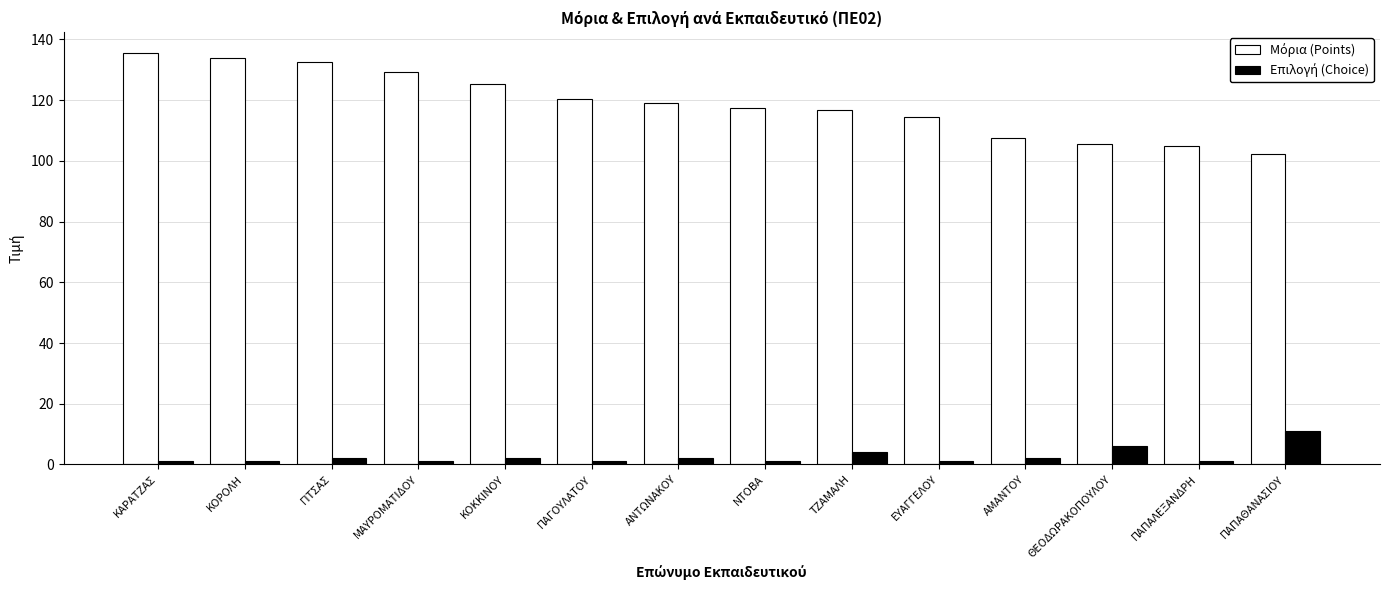

What is the maximum value shown in the chart?

135.6